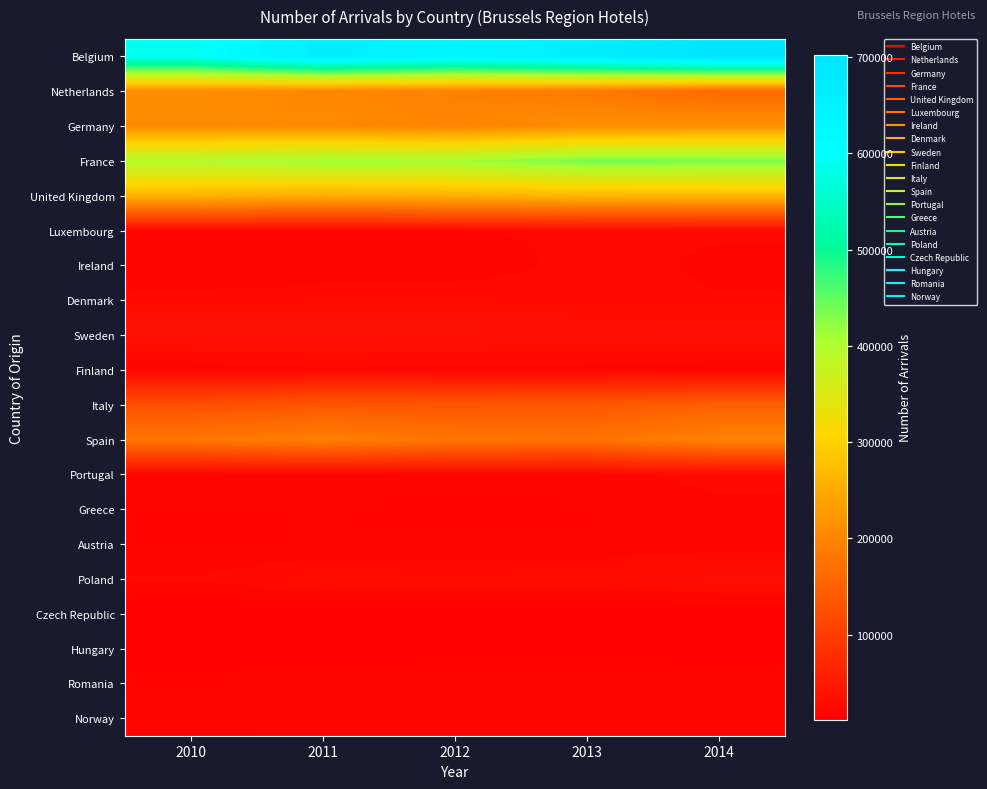

At 2012, list the series in order from largest to smallest.

Belgium, France, United Kingdom, Germany, Netherlands, Spain, Italy, Sweden, Poland, Denmark, Luxembourg, Norway, Finland, Ireland, Portugal, Austria, Romania, Greece, Hungary, Czech Republic